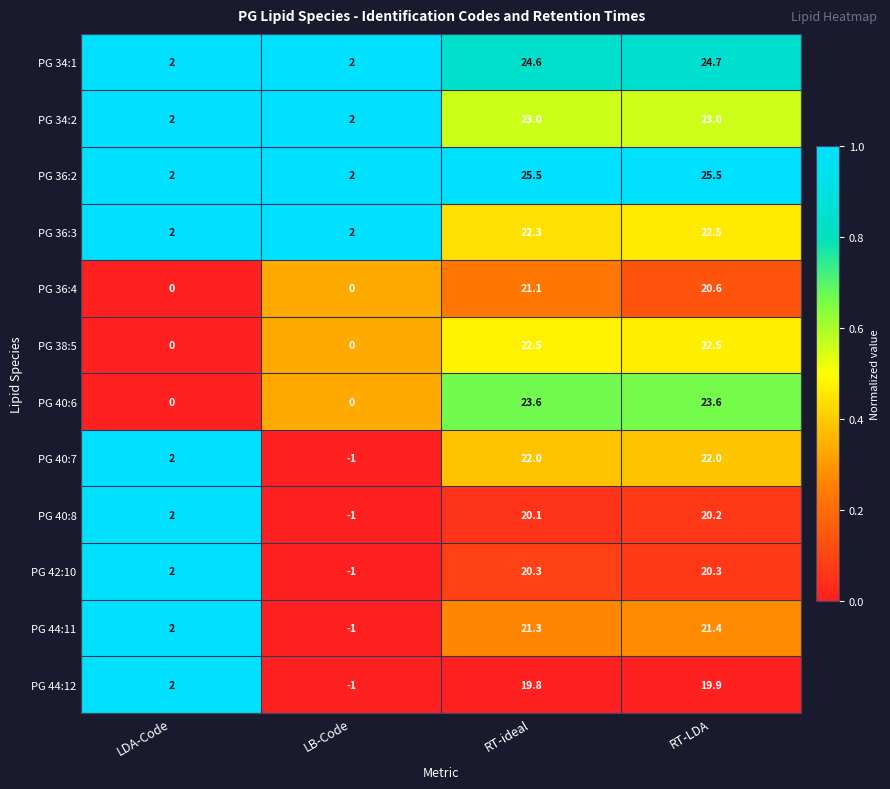

Which series has the widest spread of values?

PG 40:6